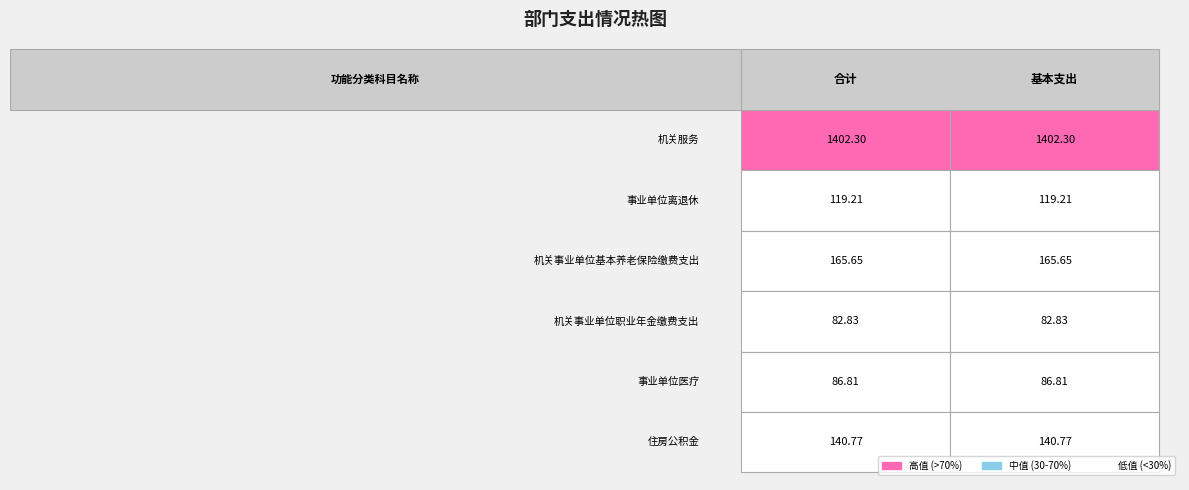

Is it true that 机关事业单位职业年金缴费支出 equals 82.8 at 事业单位离退休?

True